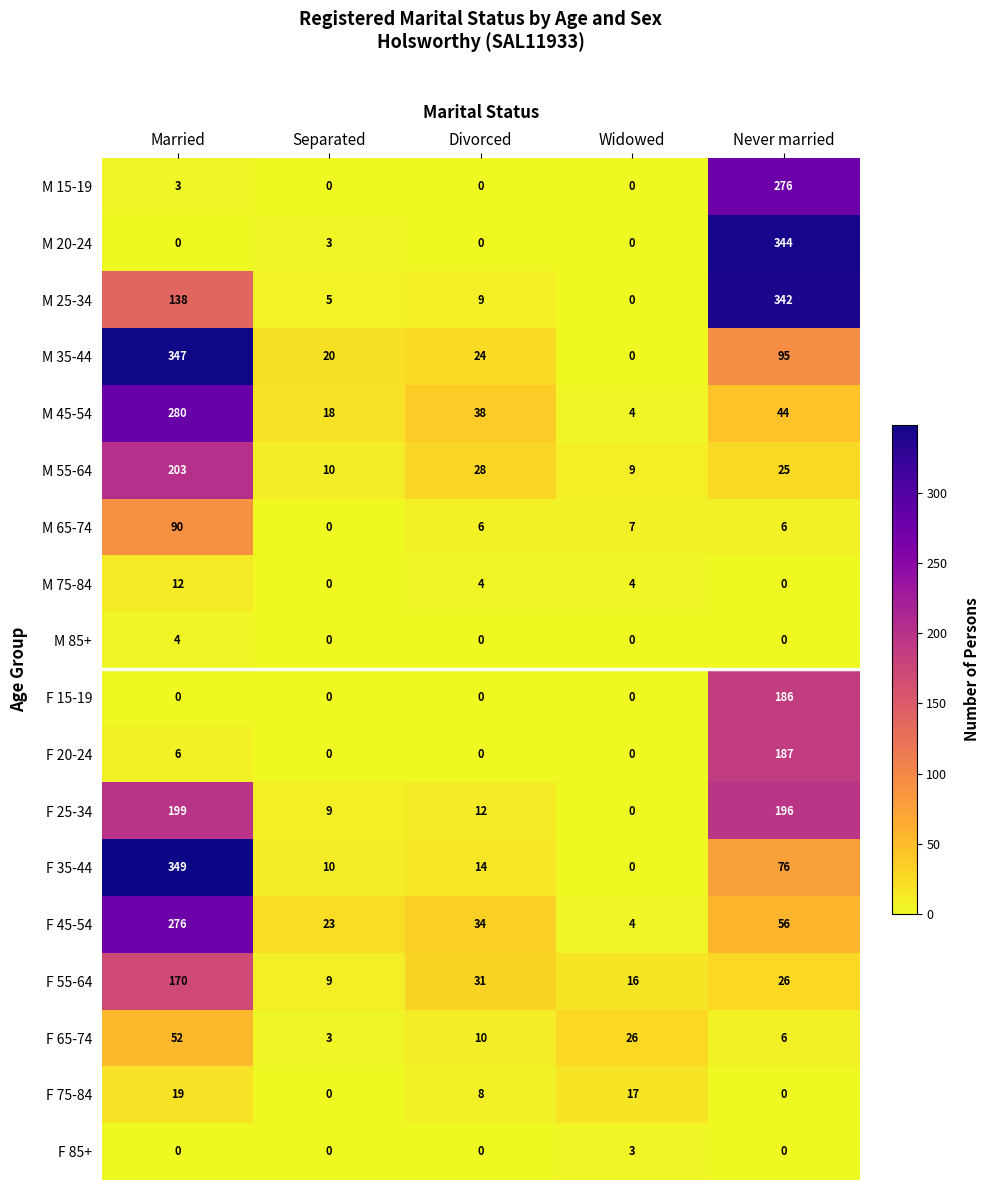

At how many categories does at least one series exceed 226?

2